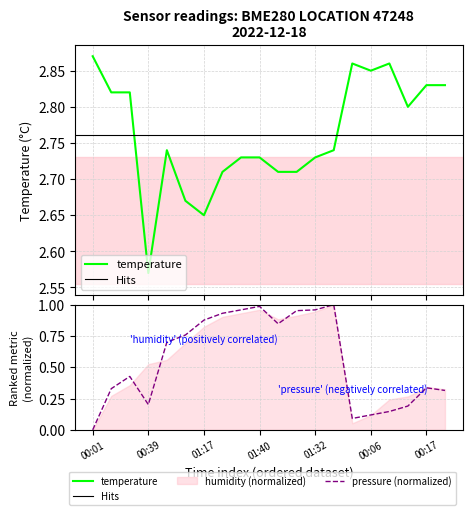

How many interior local peaks does the pressure series have?

4